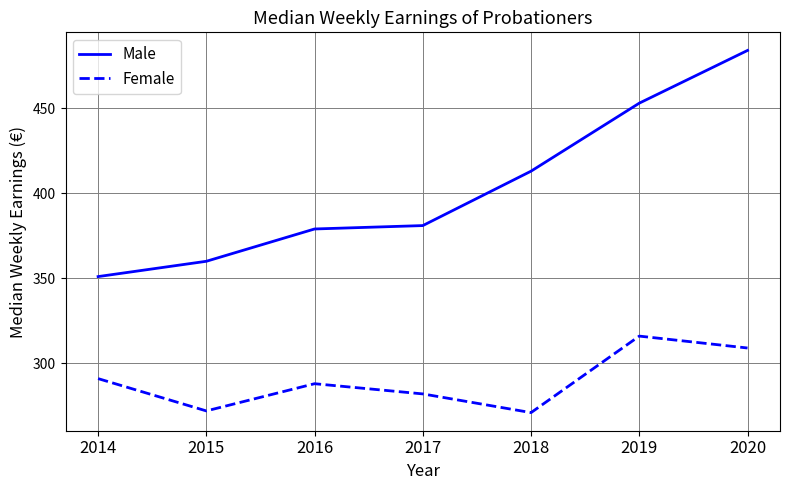

Is it true that Male equals 113 at 2014?

False